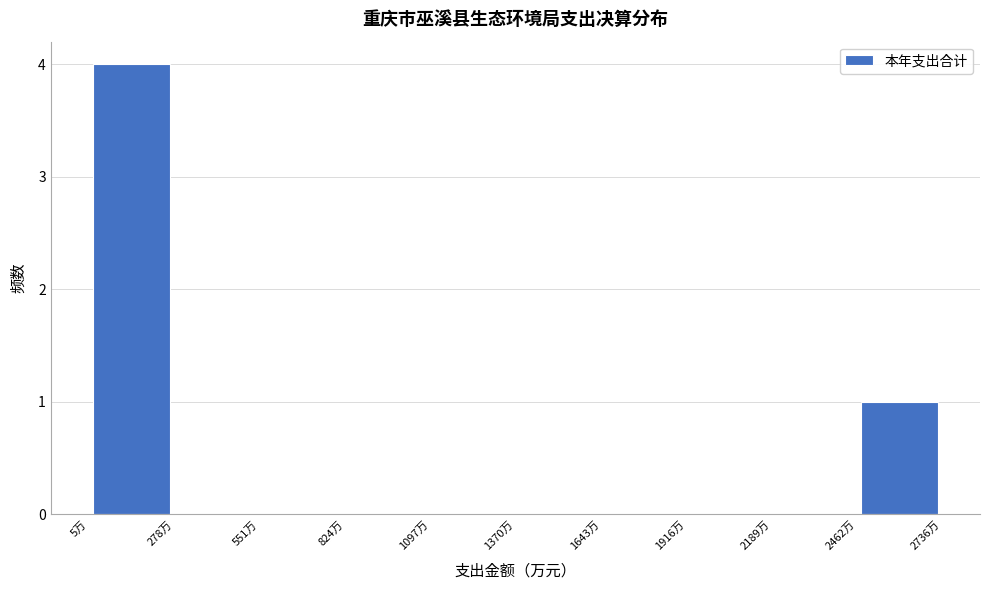

How tall is the bar that spans 2450 to 2750 on the x-axis? Neither the bar edges nor the heights are printed on the chart, so give them approximately, as read against the axes.

1